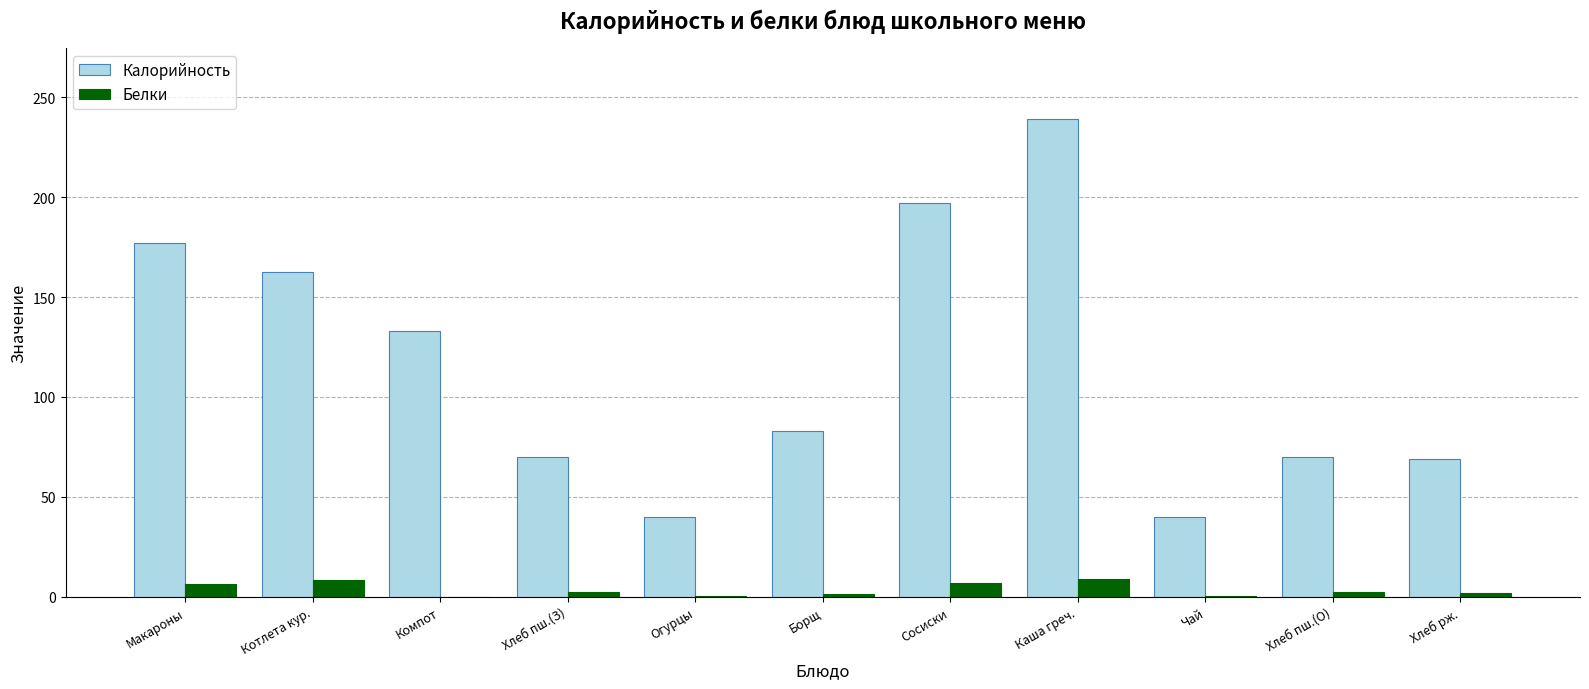

The value of Калорийность at Хлеб пш.(О) is 111.9. True or false?

False